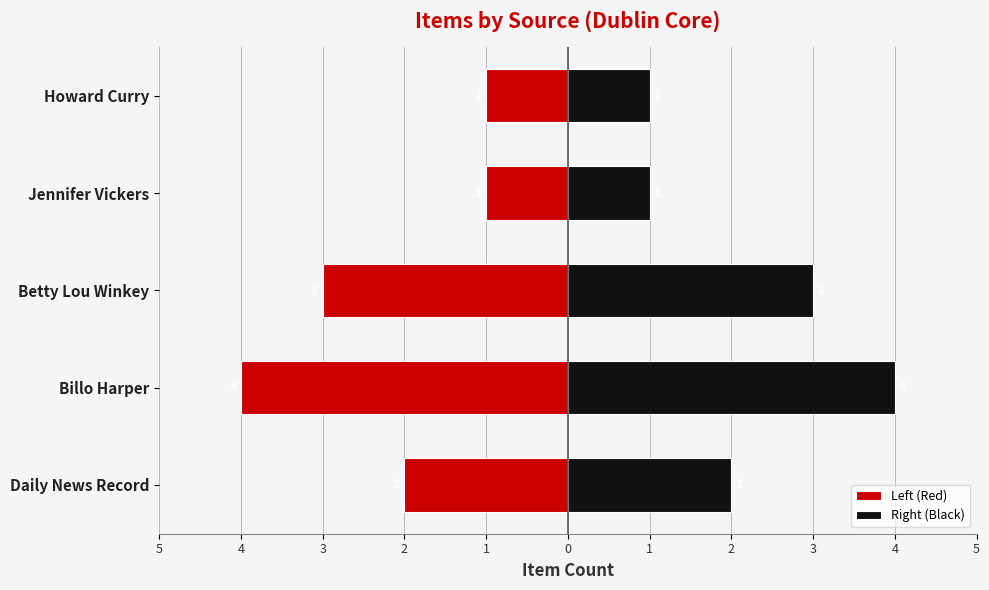

How many bars are there in each group?

2